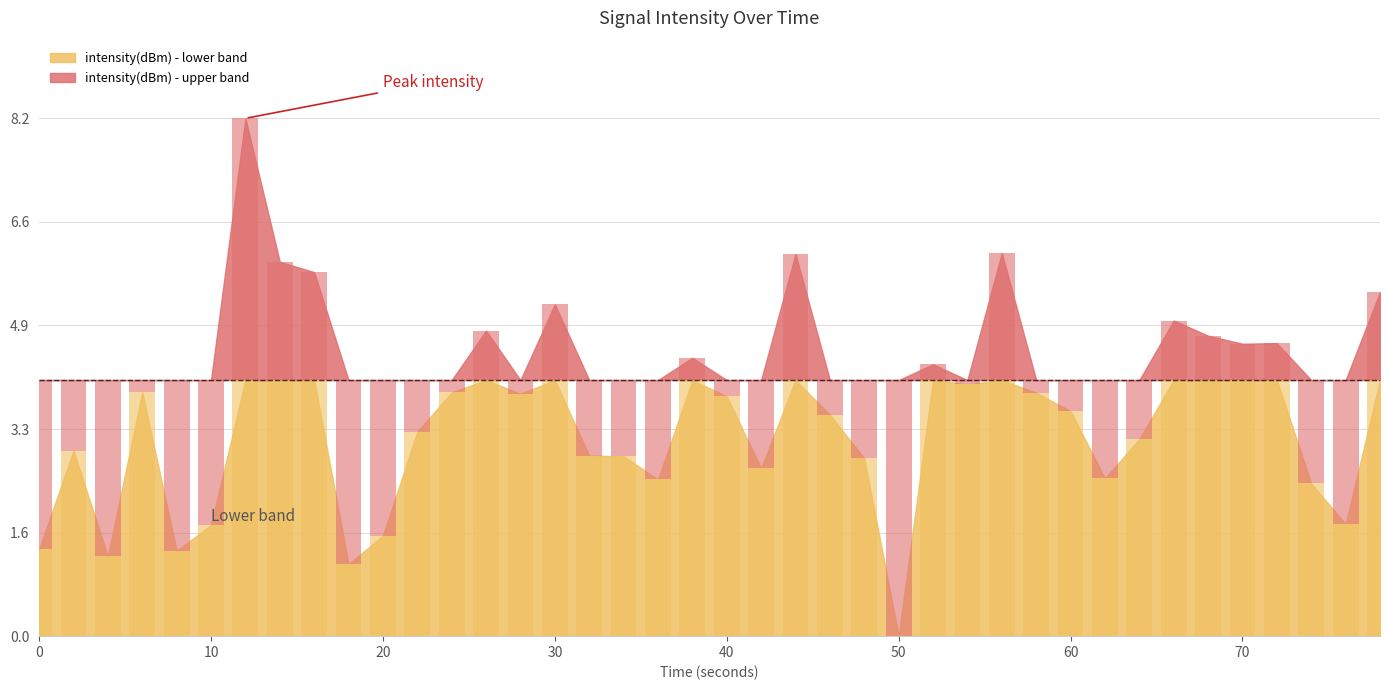

Count the number of categories in the chart.

40